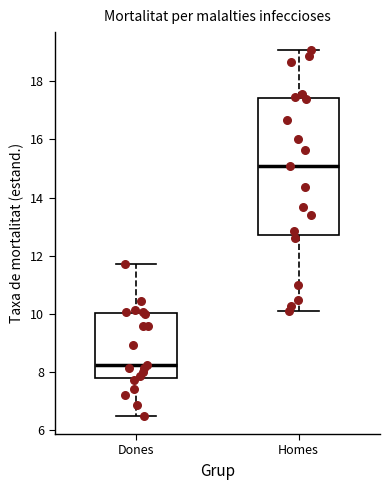

Reading left to right, transcribe this box plot: for each box, give where its median line is, the range the box spans, and where its two whiskers end, as read against the y-axis. The values are not printed on the chart, so give them approximately, as read against the axis.

Dones: median 8.2, box 7.8 to 10.0, whiskers 6.6 to 11.8
Homes: median 15.0, box 12.8 to 17.4, whiskers 10.0 to 19.0